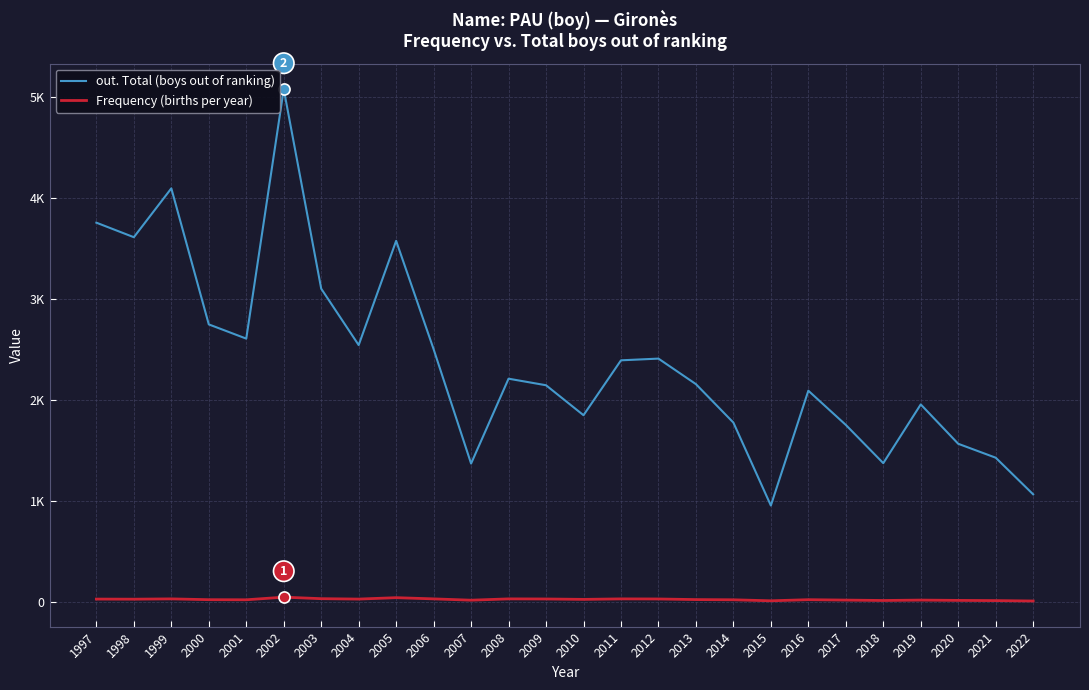

Which category has the lowest value in the Frequency (births per year) series?

2022